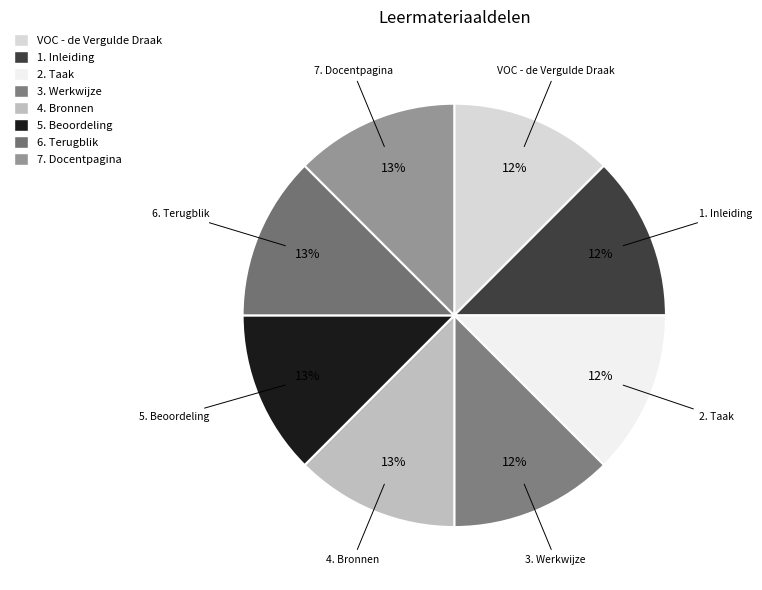

The VOC - de Vergulde Draak slice represents 12% of the pie. True or false?

True